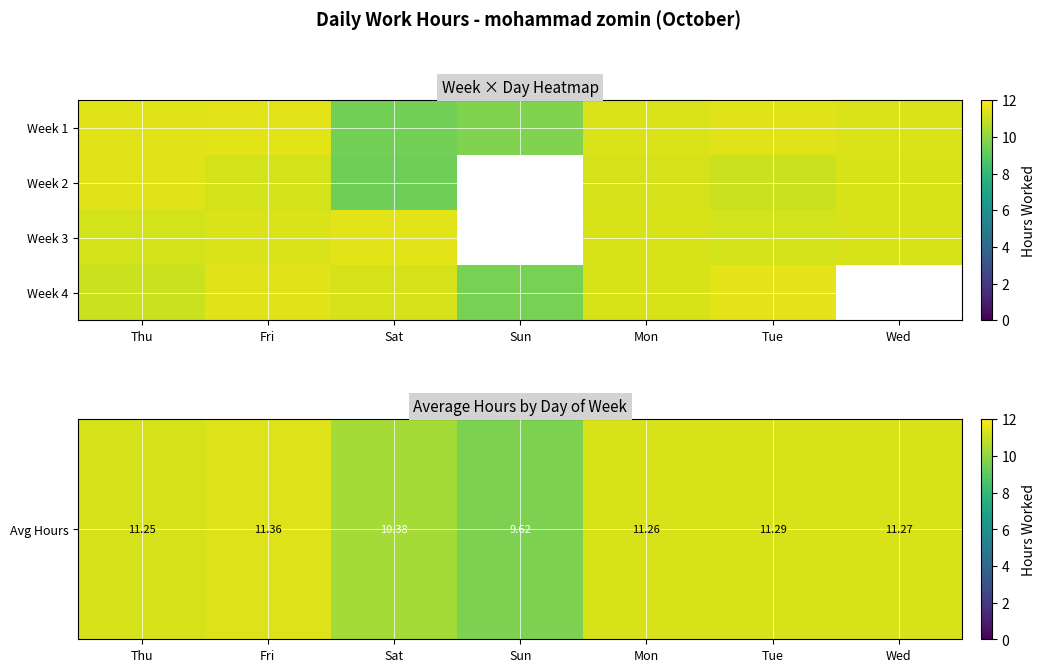

Where is Week 4 nearest to the value 10?

Sun